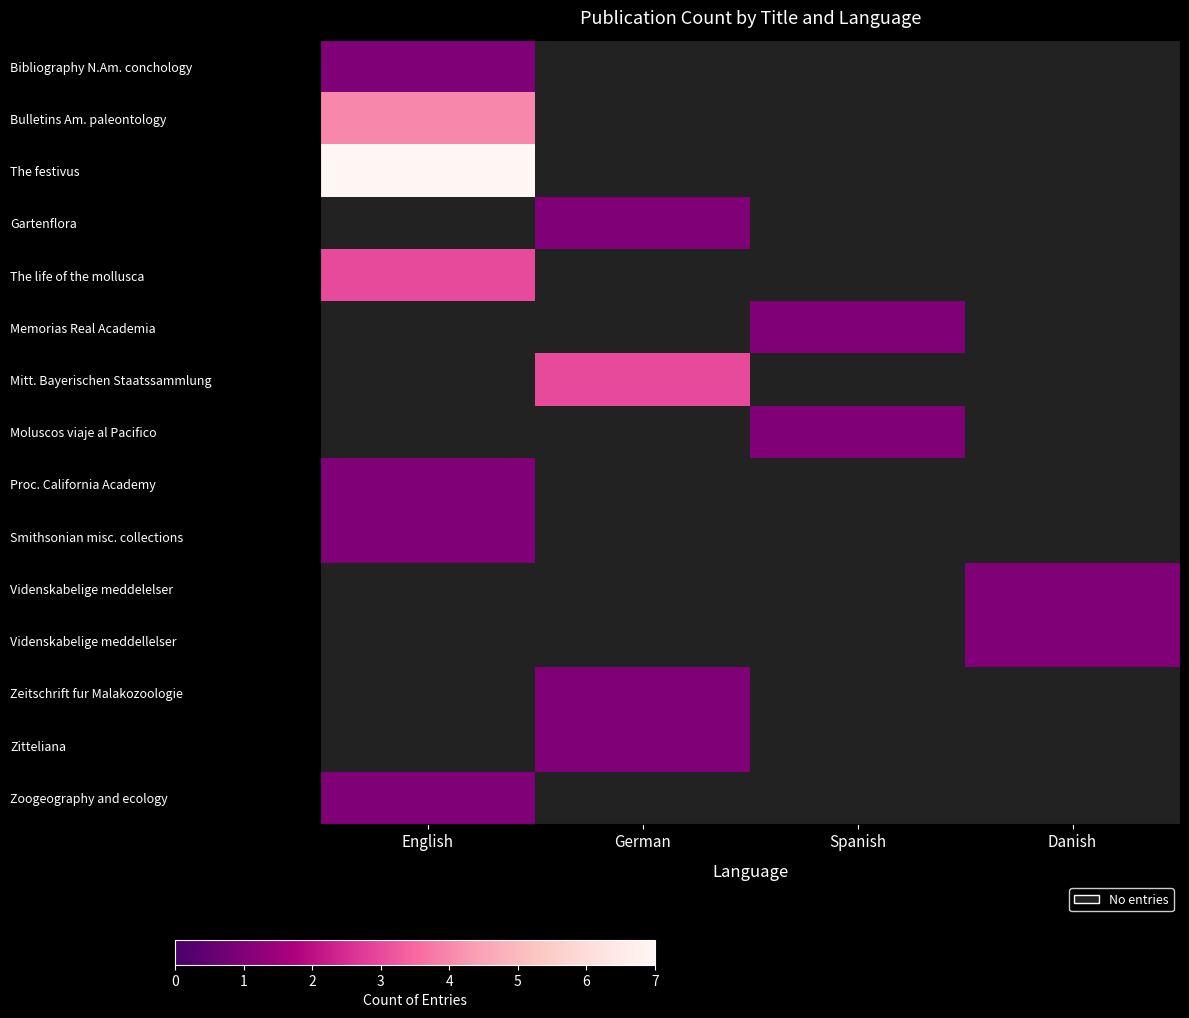

What is the spread (max minus min) of values at English?

6.0